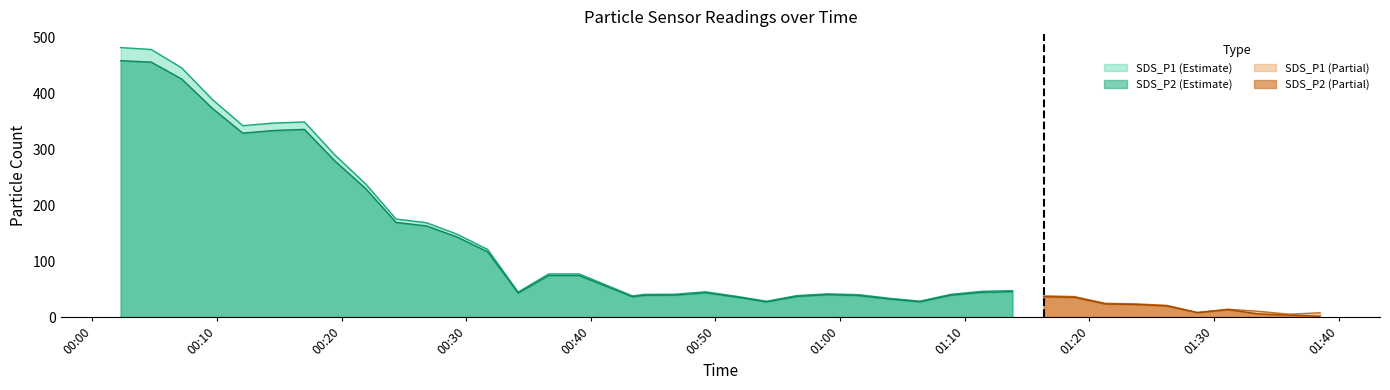

What is the sum of all SDS_P1 values?

4917.3